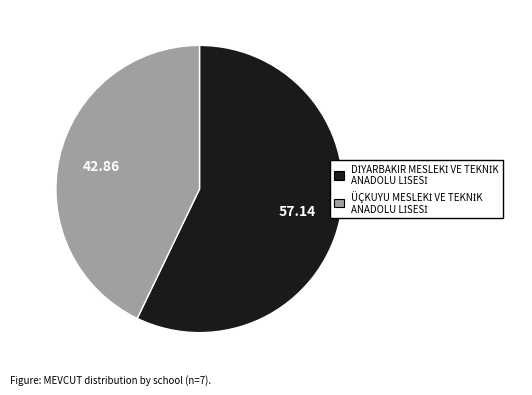

Is there any slice that represents more than half of the pie?

Yes